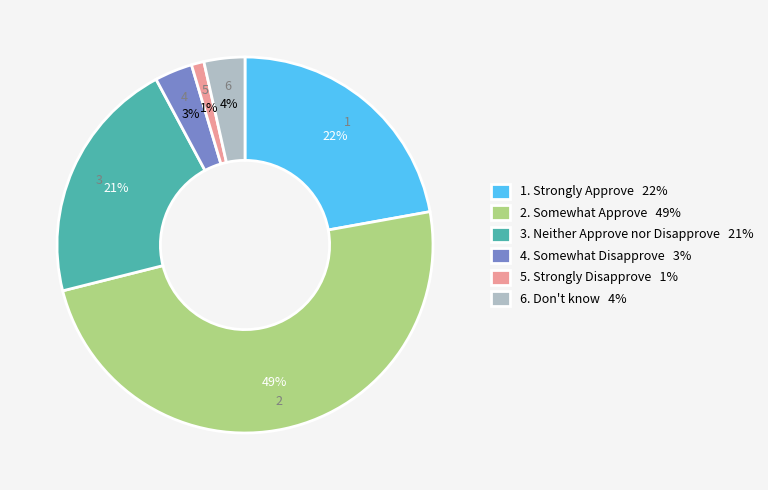

Between 4. Somewhat Disapprove 3% and 3. Neither Approve nor Disapprove 21%, which is larger?

3. Neither Approve nor Disapprove 21%